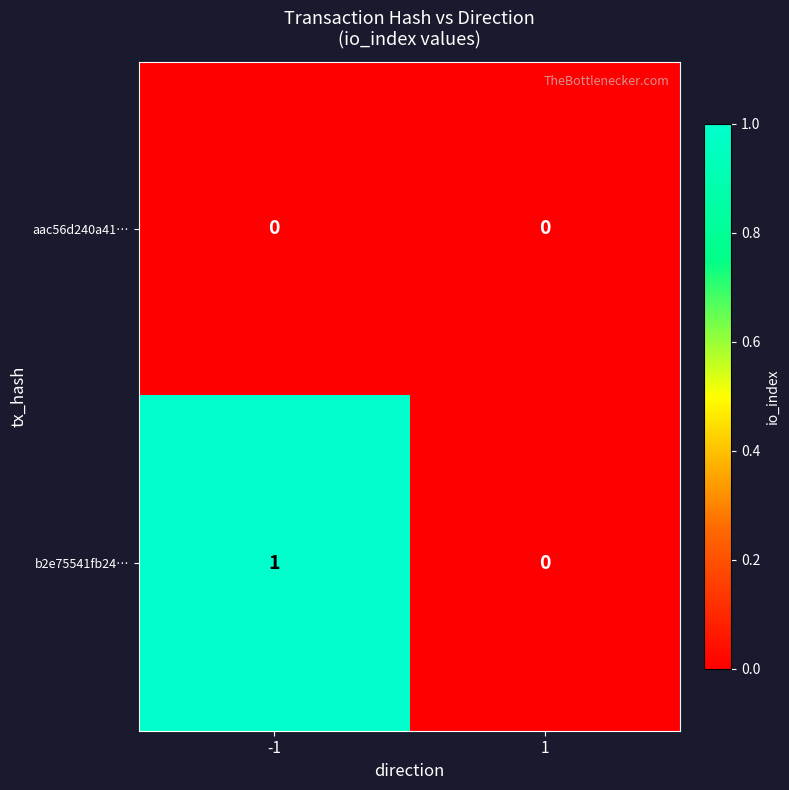

True or false: b2e75541fb24… has a value of 1 at -1.

True